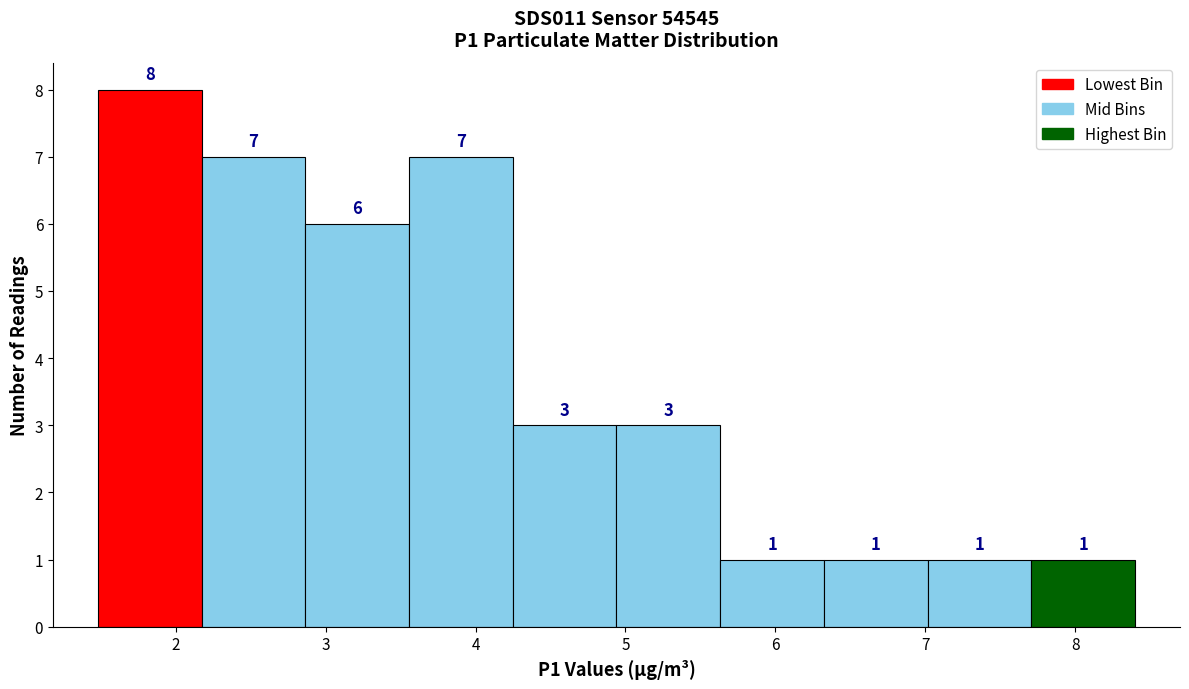

Over which range of the x-axis is the bar tallest?

1.5 to 2.2